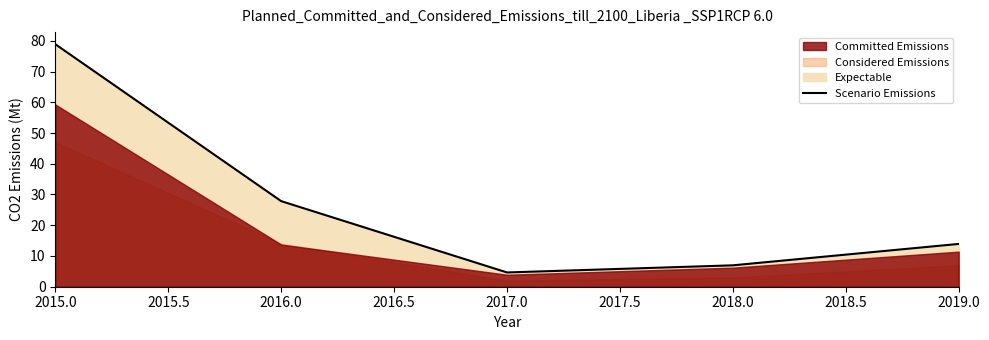

The value of Scenario Emissions at 2017.0 is 4.6. True or false?

True